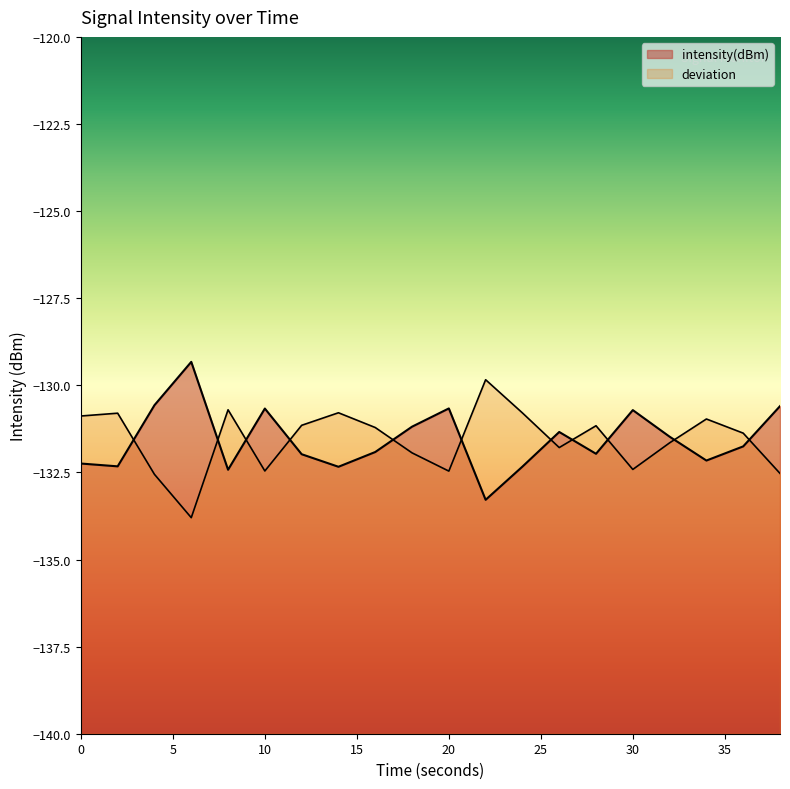

Reading left to right, what are all the values shown in this chart?

-132.2	-132.3	-130.6	-129.3	-132.4	-130.7	-132.0	-132.3	-131.9	-131.2	-130.7	-133.3	-132.3	-131.3	-132.0	-130.7	-131.5	-132.2	-131.8	-130.6